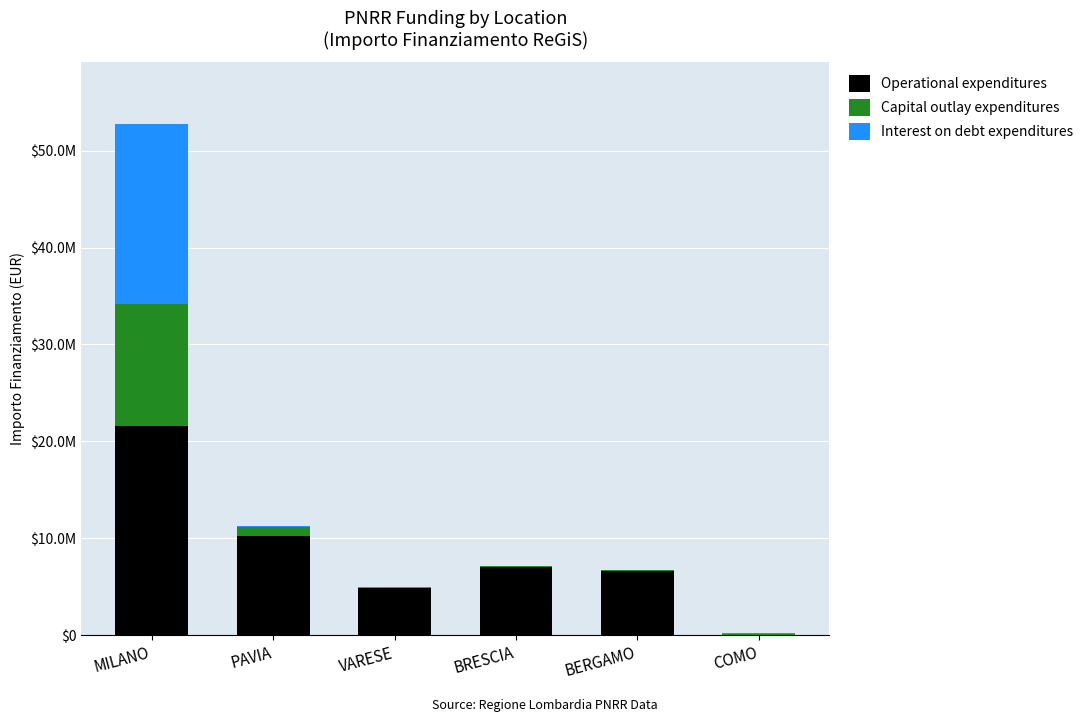

Are the bars grouped side by side (vs. stacked)?

No